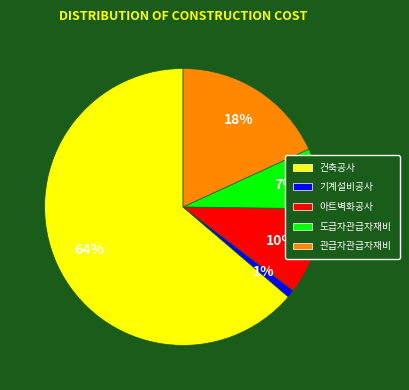

To the nearest percent, what portion does 기계설비공사 represent?

1%